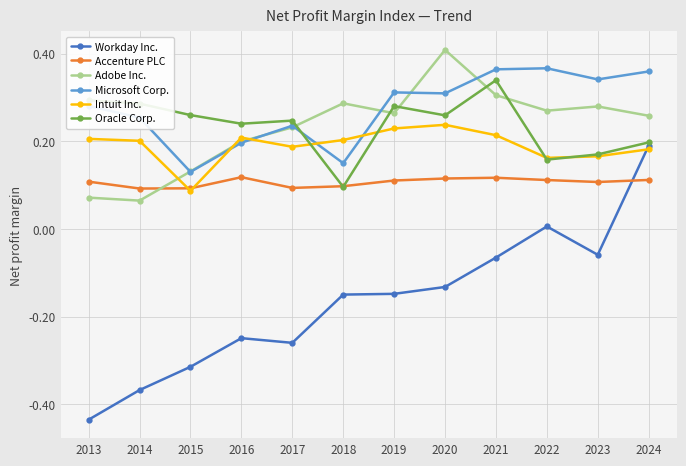

Where is the first local maximum for Accenture PLC?

2016